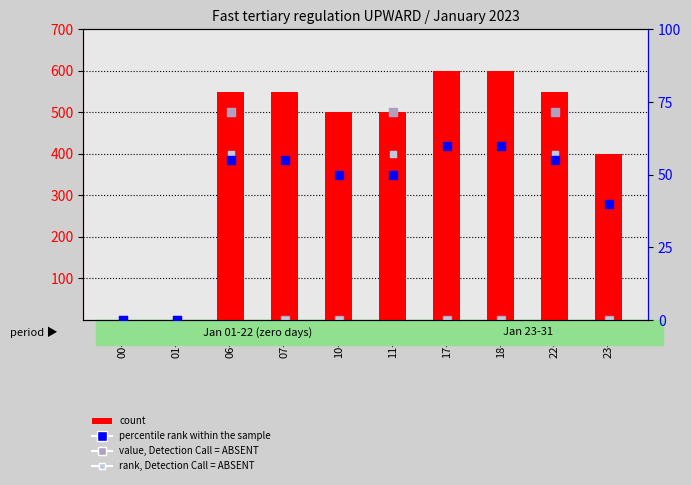

Which series has the largest total across all categories?

count